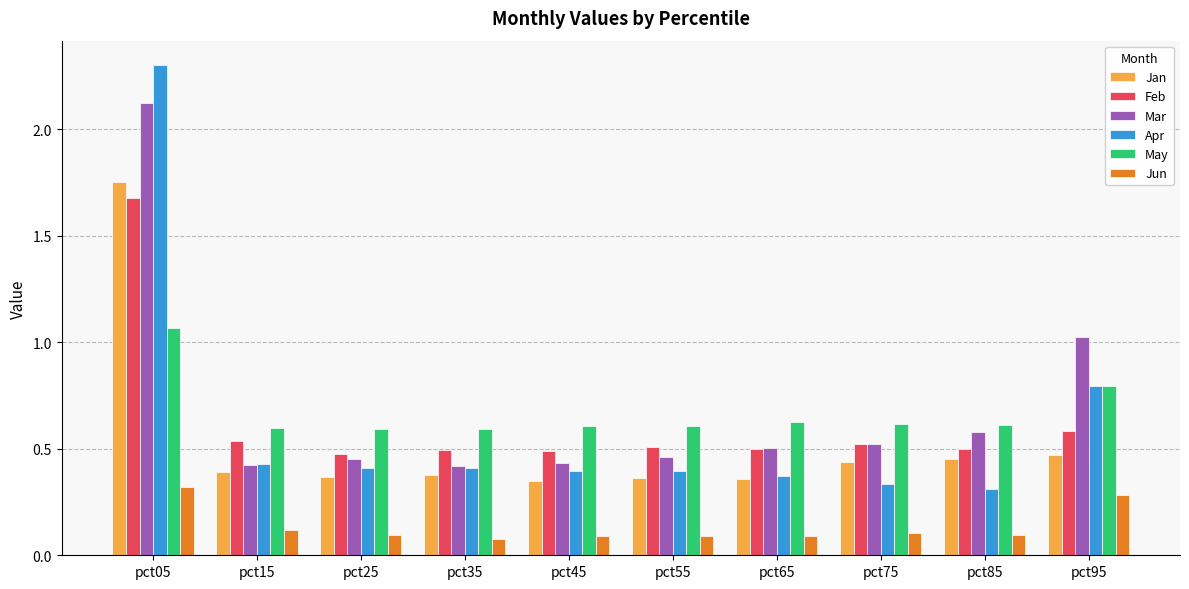

The value of Jan at pct95 is 0.5. True or false?

True